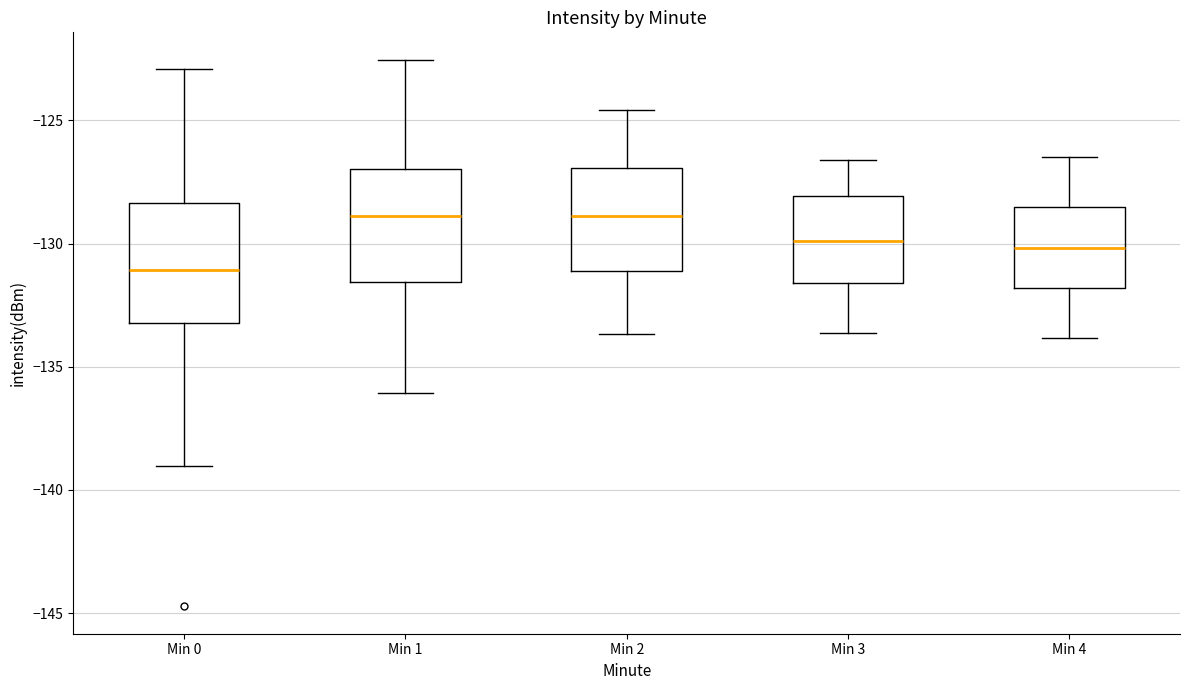

Where does the lower whisker of the box for Min 1 end on the y-axis? The values are not printed on the chart, so give them approximately, as read against the axis.

-136.0